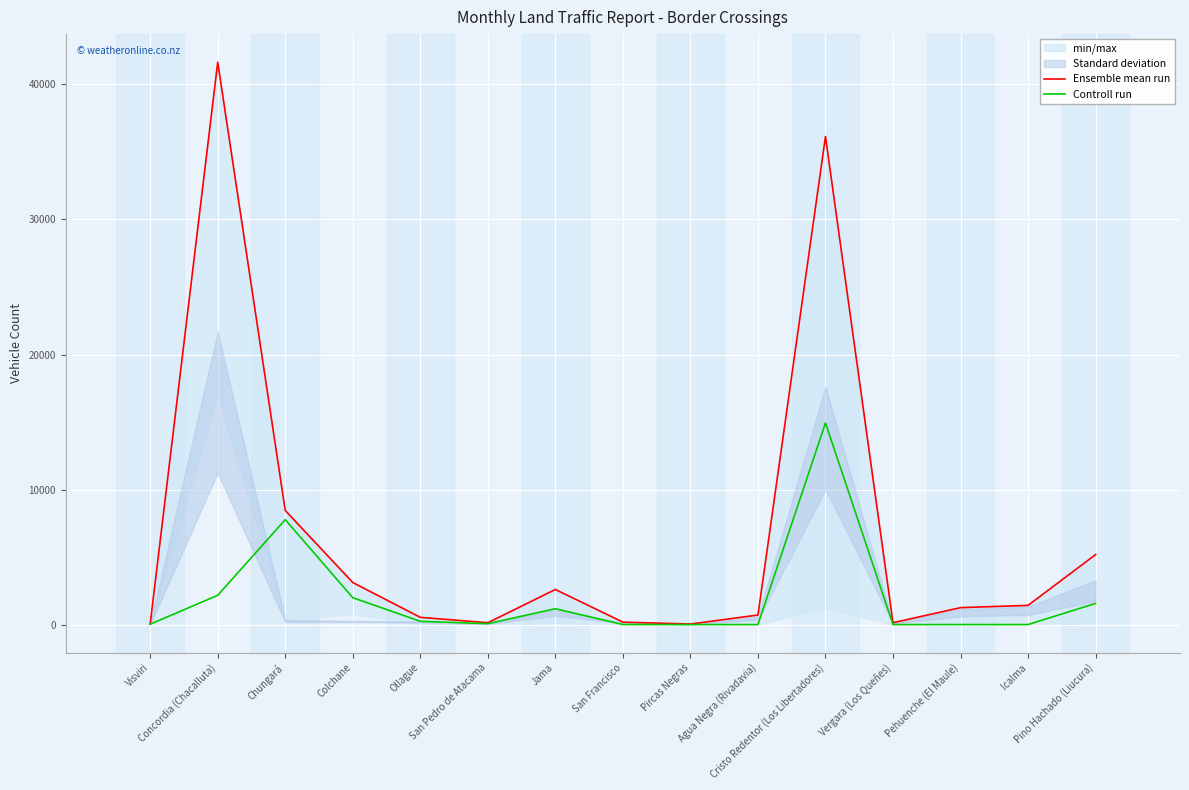

Reading left to right, list all the values displayed in this chart.

Ensemble mean run: Visviri=49	Concordia (Chacalluta)=41645	Chungará=8448	Colchane=3113	Ollague=534	San Pedro de Atacama=137	Jama=2597	San Francisco=180	Pircas Negras=39	Agua Negra (Rivadavia)=706	Cristo Redentor (Los Libertadores)=36142	Vergara (Los Queñes)=137	Pehuenche (El Maule)=1252	Icalma=1420	Pino Hachado (Liucura)=5183
Controll run: Visviri=29	Concordia (Chacalluta)=2165	Chungará=7770	Colchane=1990	Ollague=240	San Pedro de Atacama=66	Jama=1171	San Francisco=3	Pircas Negras=0	Agua Negra (Rivadavia)=0	Cristo Redentor (Los Libertadores)=14927	Vergara (Los Queñes)=0	Pehuenche (El Maule)=0	Icalma=0	Pino Hachado (Liucura)=1568